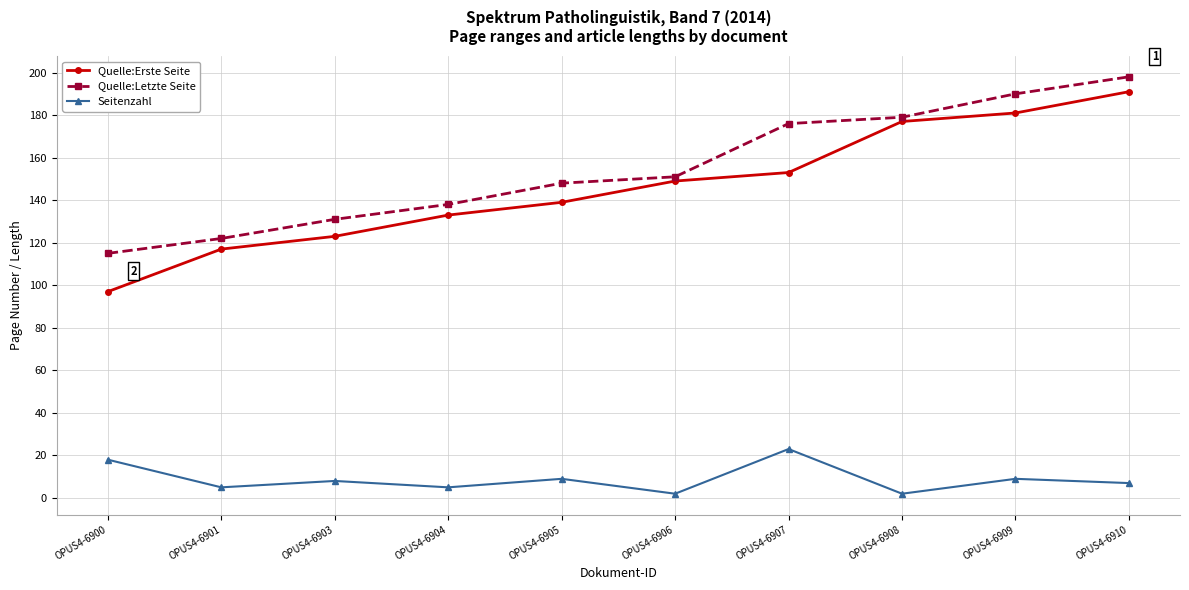

Which series has the largest range (max minus min)?

Quelle:Erste Seite